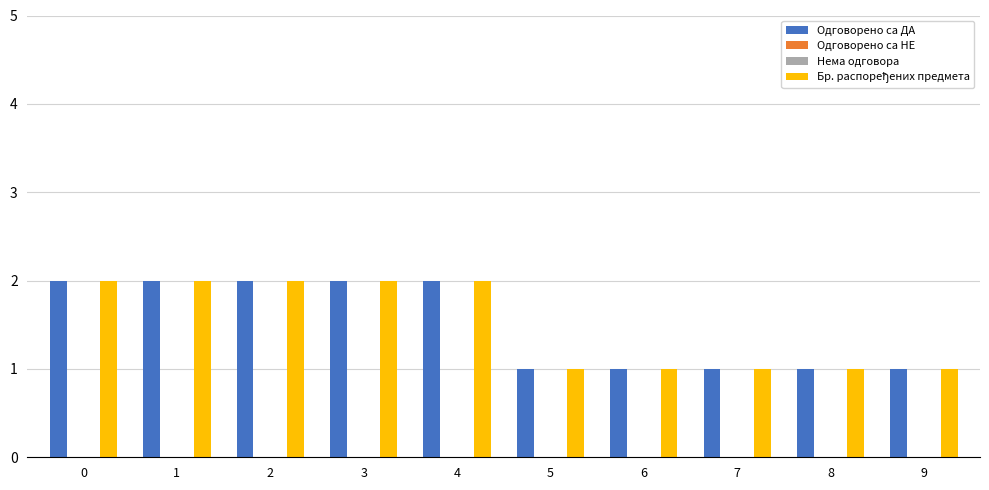

Which series has the widest spread of values?

Одговорено са ДА